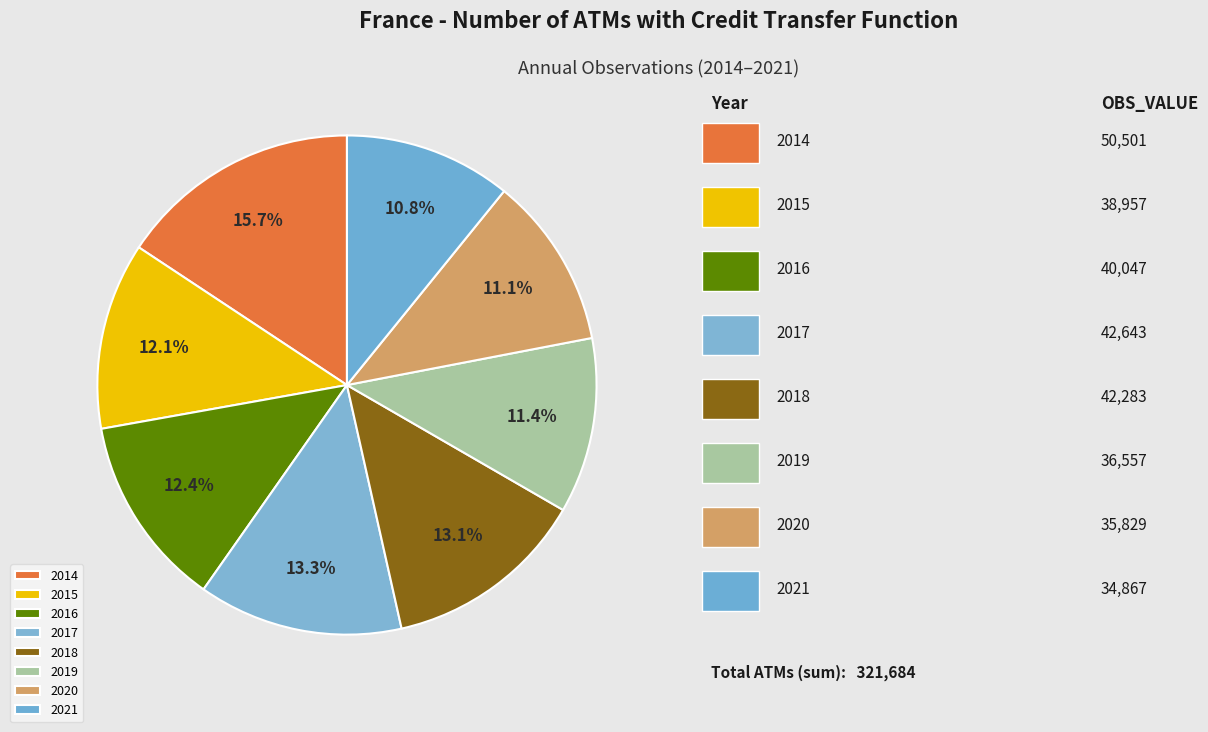

To the nearest percent, what percentage of the pie is 2014?

16%